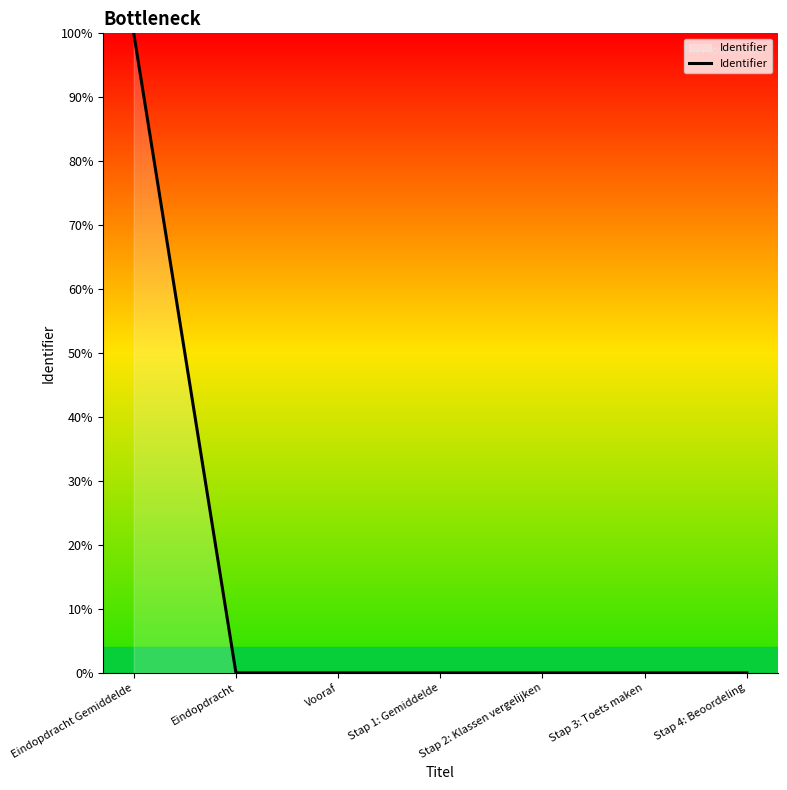

Is this an area chart (filled region under the line)?

No